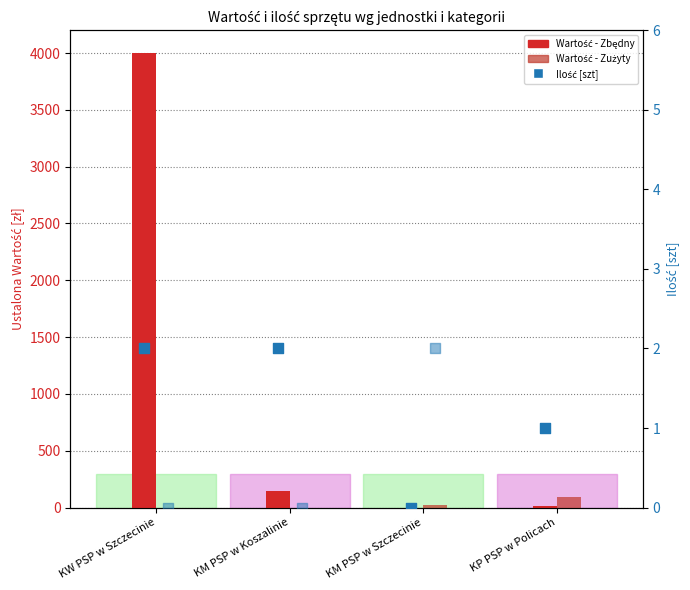

Which series has the largest total across all categories?

Zbędny - Wartość [zł]